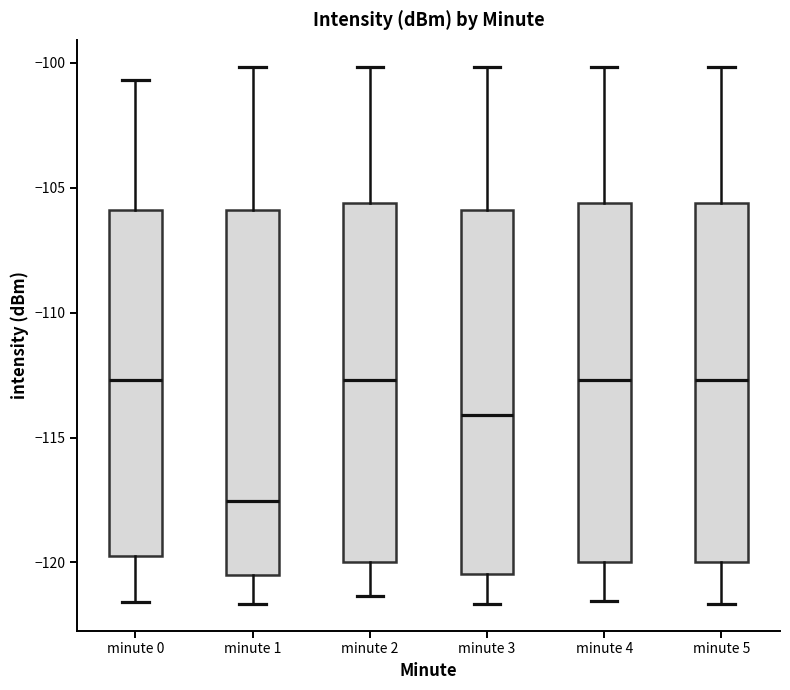

Reading left to right, transcribe this box plot: for each box, give where its median line is, the range the box spans, and where its two whiskers end, as read against the y-axis. The values are not printed on the chart, so give them approximately, as read against the axis.

minute 0: median -112.5, box -120.0 to -106.0, whiskers -121.5 to -100.5
minute 1: median -117.5, box -120.5 to -106.0, whiskers -121.5 to -100.0
minute 2: median -112.5, box -120.0 to -105.5, whiskers -121.5 to -100.0
minute 3: median -114.0, box -120.5 to -106.0, whiskers -121.5 to -100.0
minute 4: median -112.5, box -120.0 to -105.5, whiskers -121.5 to -100.0
minute 5: median -112.5, box -120.0 to -105.5, whiskers -121.5 to -100.0